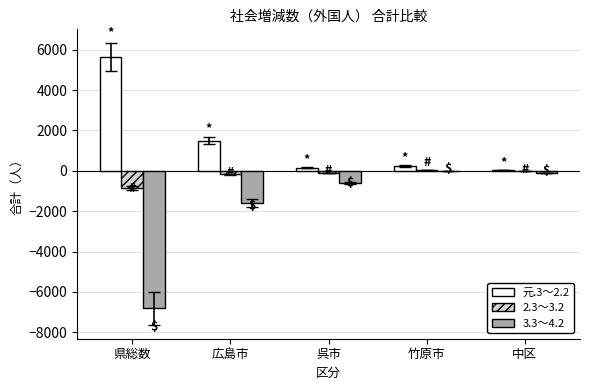

Which series has the largest total across all categories?

元.3～2.2